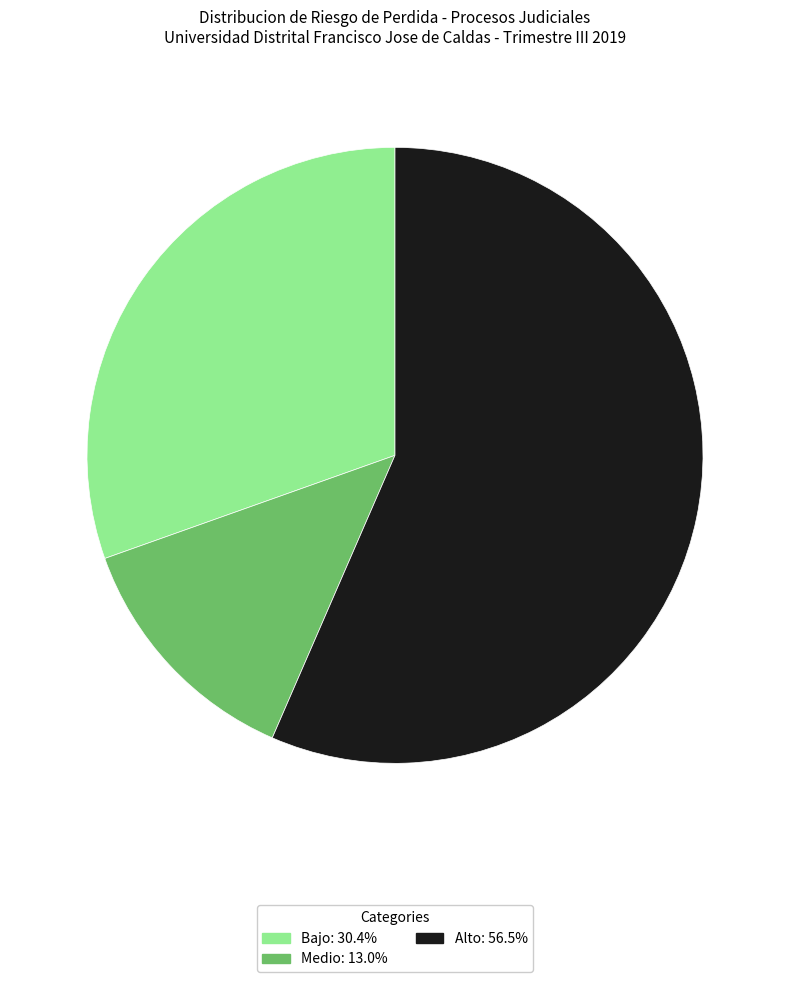

Count the number of slices in the pie.

3